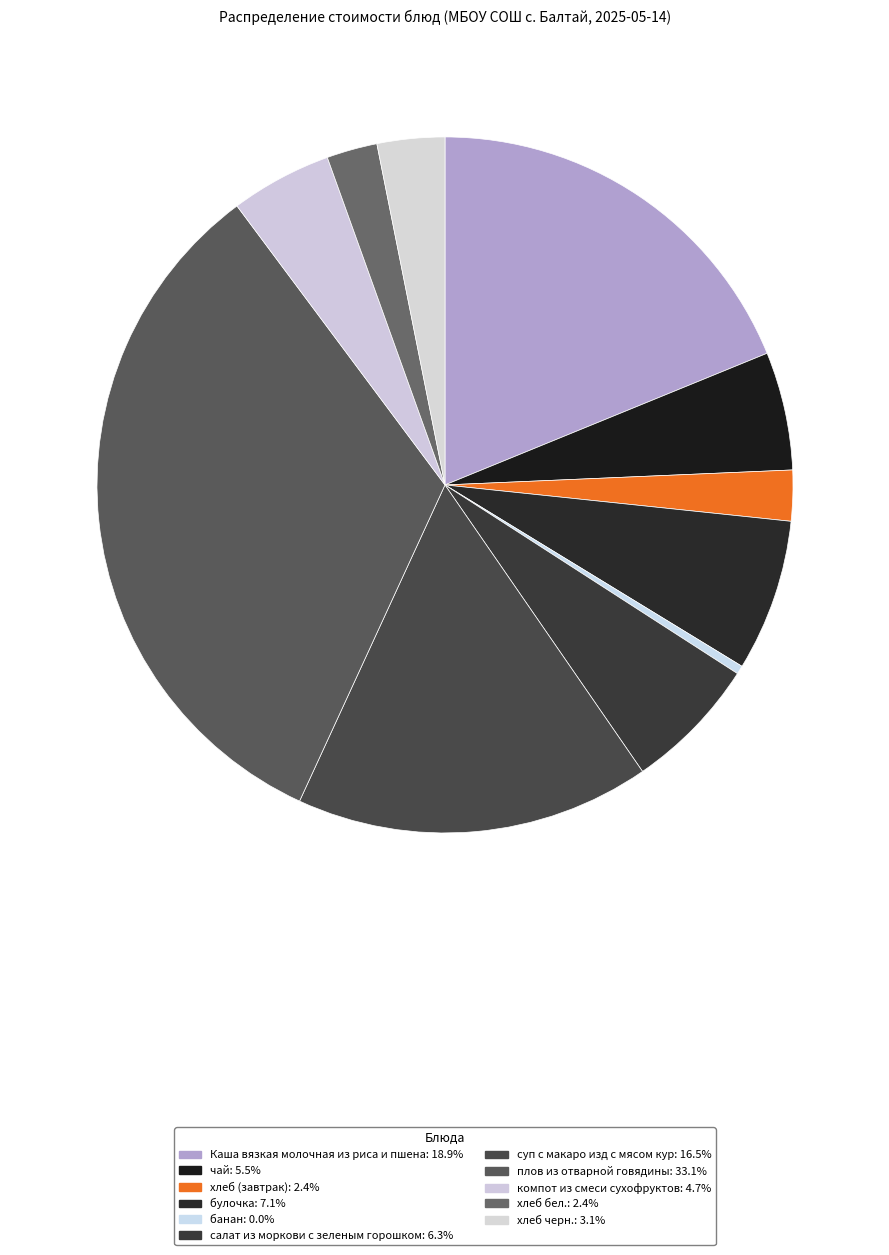

Which category has the smallest portion of the pie?

банан